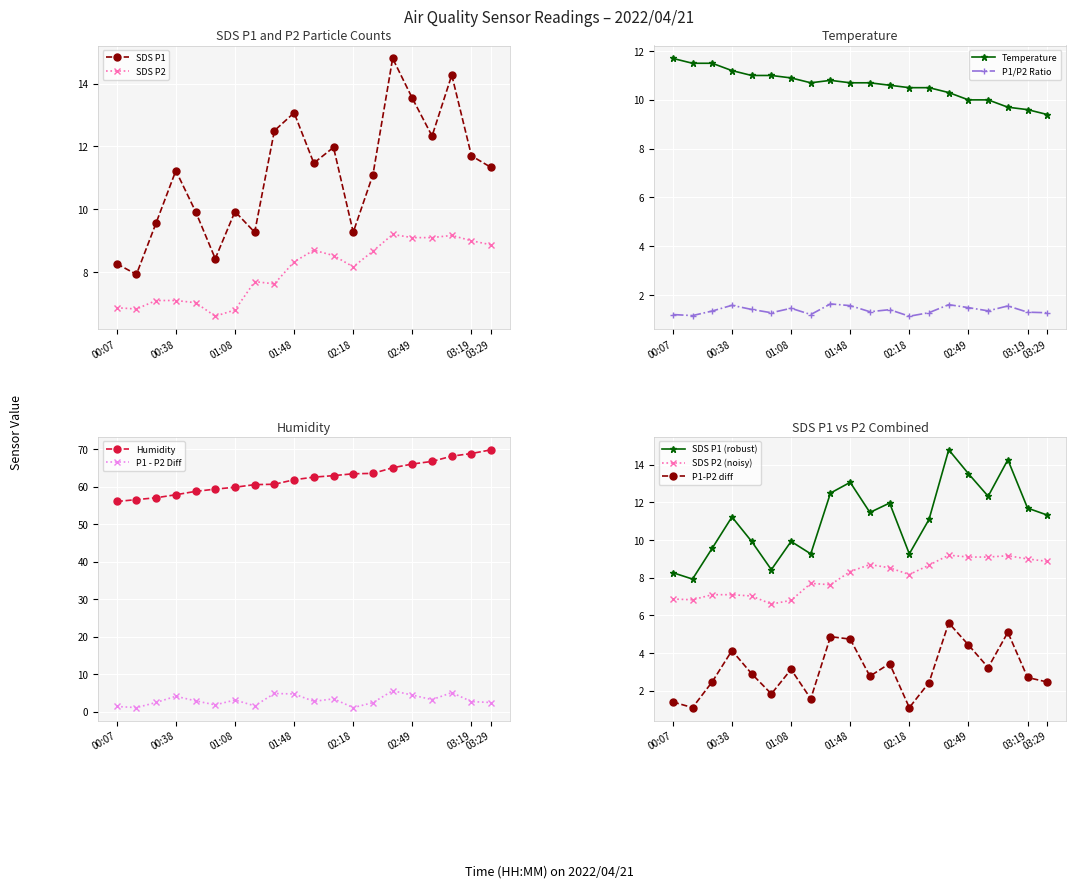

Reading left to right, extract all data points from this chart.

SDS_P1: 8.3	7.9	9.6	11.2	9.9	8.4	9.9	9.3	12.5	13.1	11.5	12.0	9.3	11.1	14.8	13.5	12.3	14.3	11.7	11.3
SDS_P2: 6.9	6.8	7.1	7.1	7.0	6.6	6.8	7.7	7.6	8.3	8.7	8.5	8.2	8.7	9.2	9.1	9.1	9.2	9.0	8.9
Temp: 11.7	11.5	11.5	11.2	11.0	11.0	10.9	10.7	10.8	10.7	10.7	10.6	10.5	10.5	10.3	10.0	10.0	9.7	9.6	9.4
Humidity: 56.1	56.6	57.1	57.9	58.8	59.4	59.9	60.6	60.7	61.9	62.6	63.0	63.5	63.6	65.1	66.1	66.8	68.2	68.9	69.9